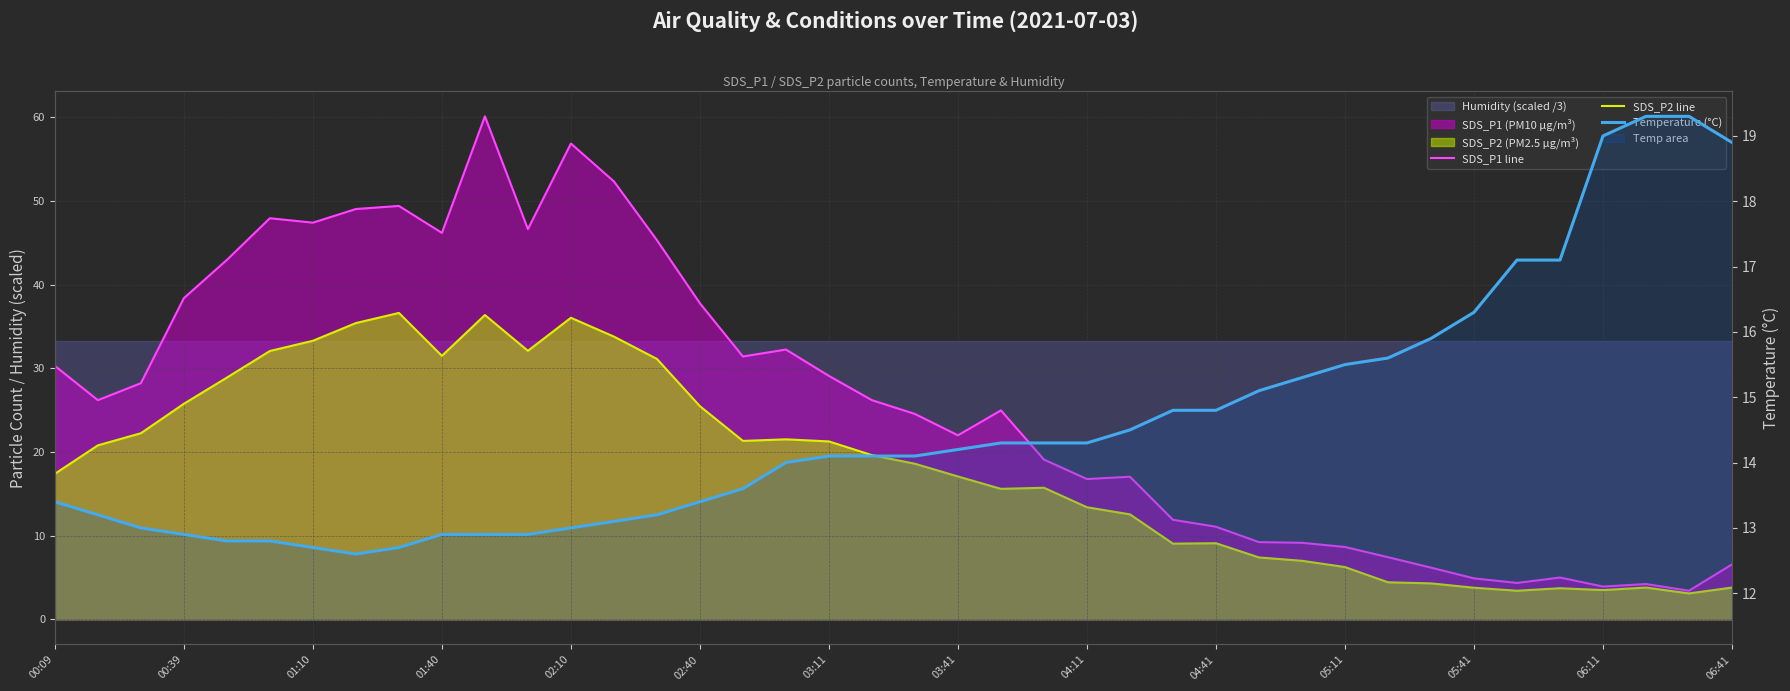

What is the approximate value of Temperature (°C) at 05:41?

16.3